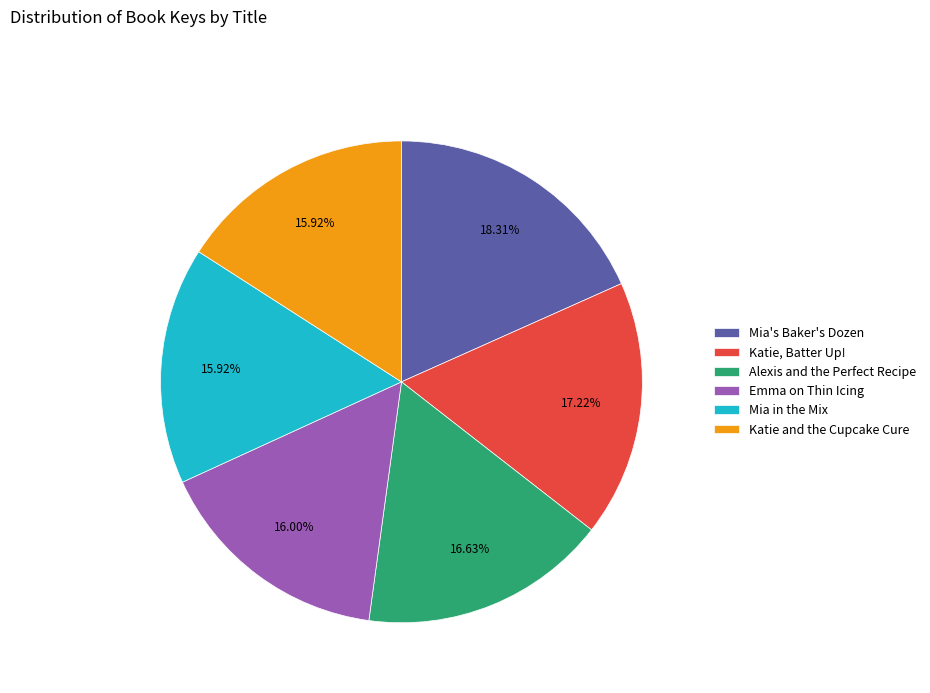

Approximately how many times larger is the value at Mia's Baker's Dozen compared to Alexis and the Perfect Recipe?

1.1